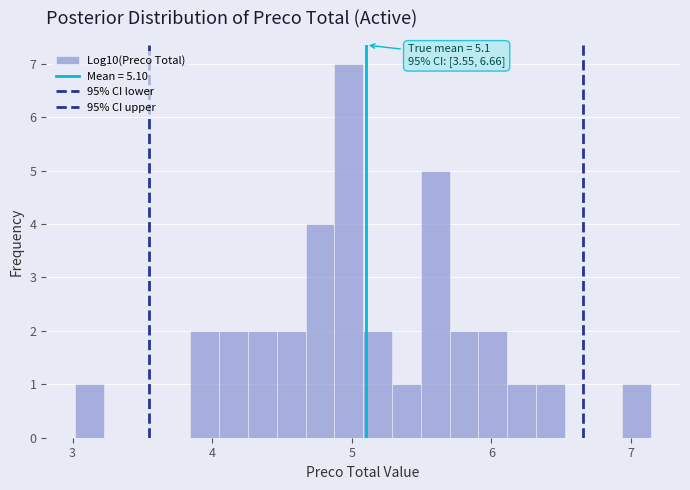

Read against the x-axis, roughly where is the centre of the tallest bar?

5.0